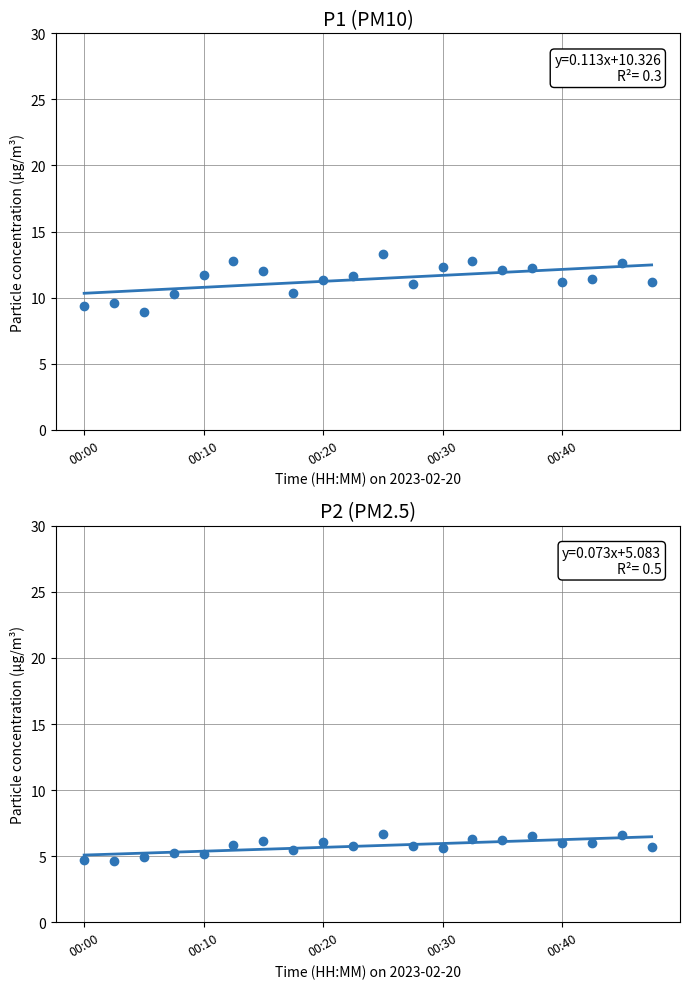

What is the approximate value of P2 (PM2.5) at 18?

6.6